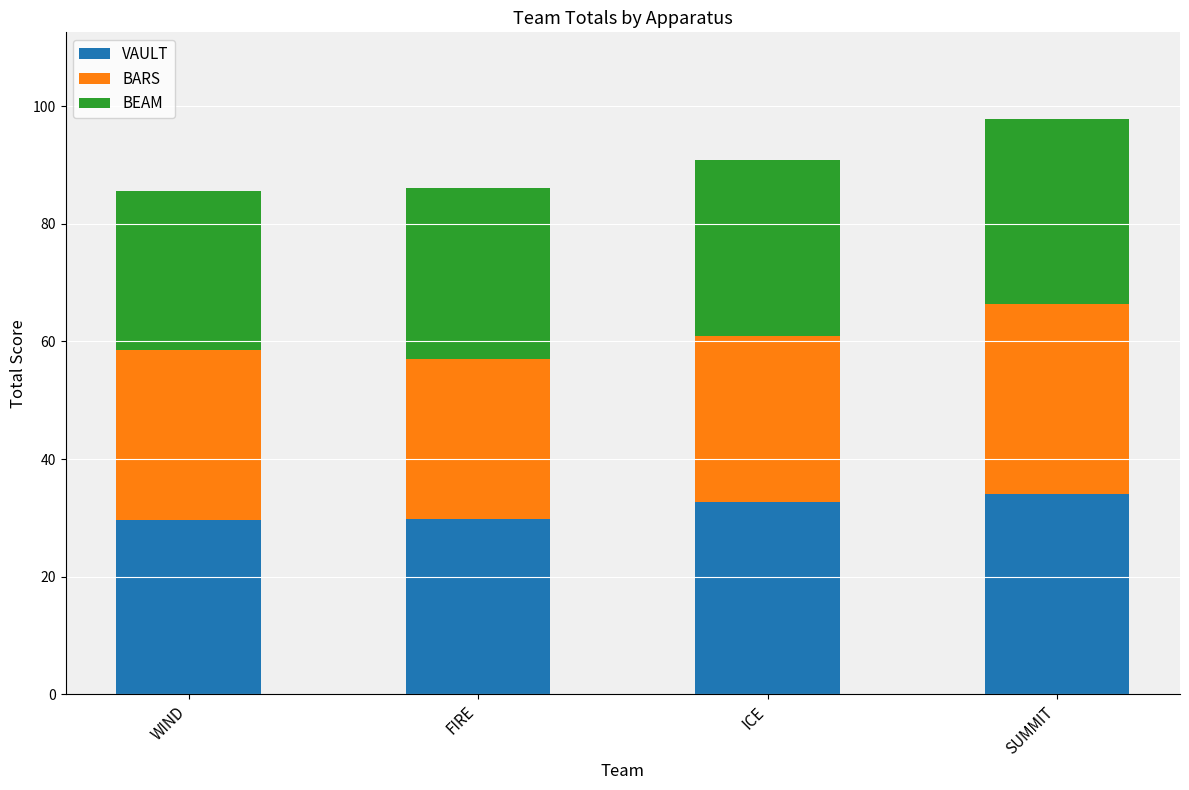

The value of VAULT at FIRE is 49.8. True or false?

False